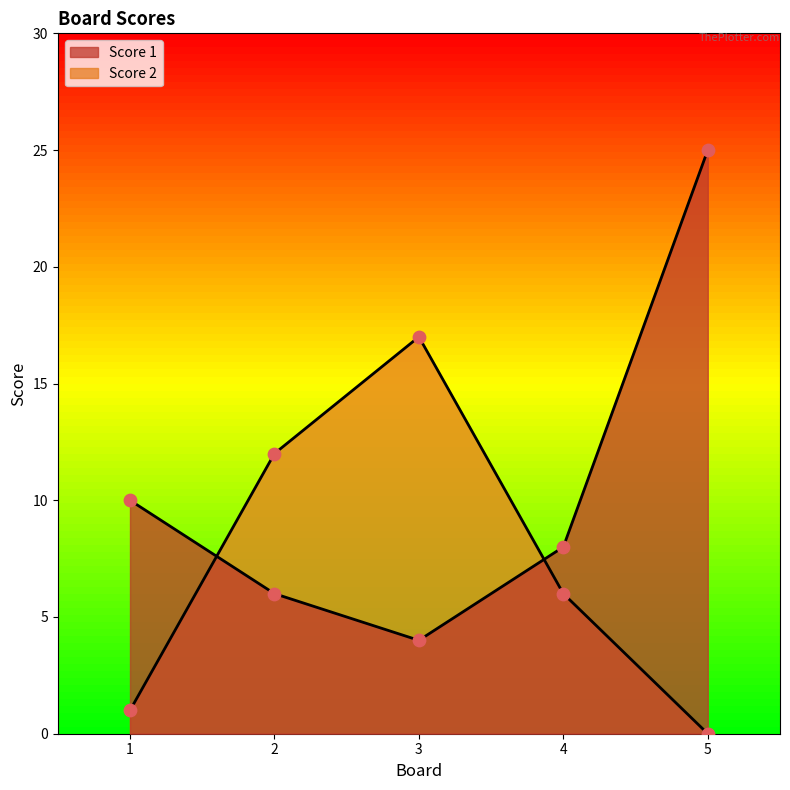

Which series has the largest Y range (max minus min)?

Score 1